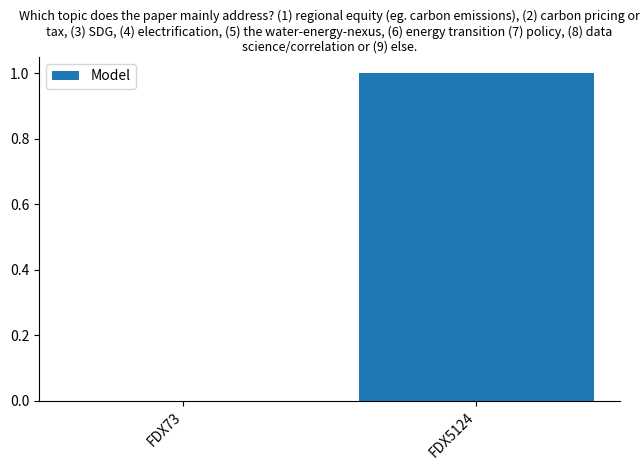

How many values are above zero?

1